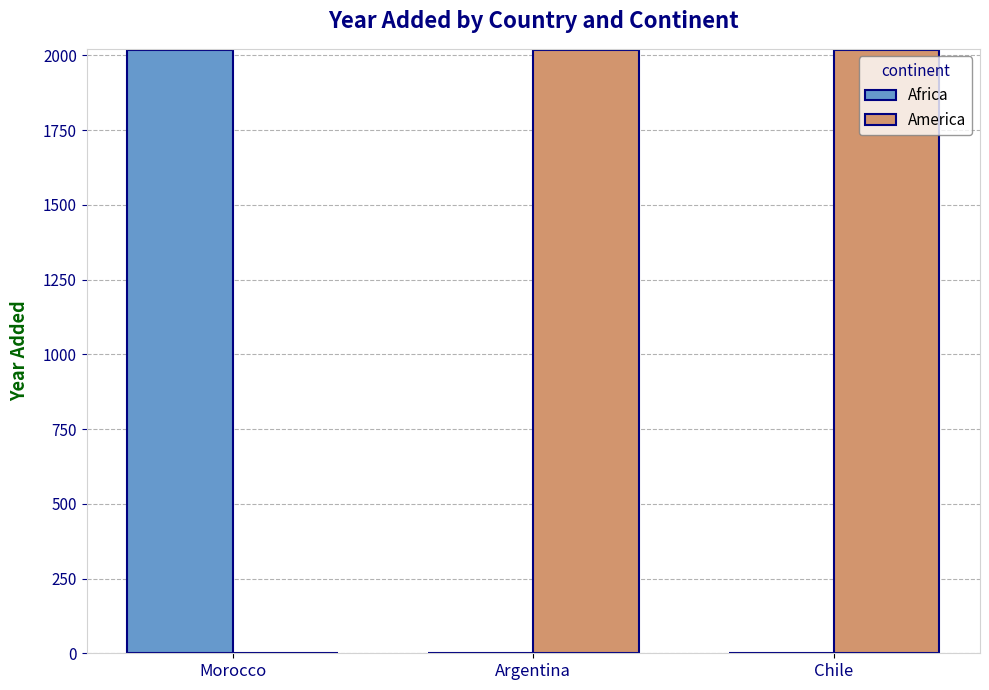

What is the sum of all America values?

4038